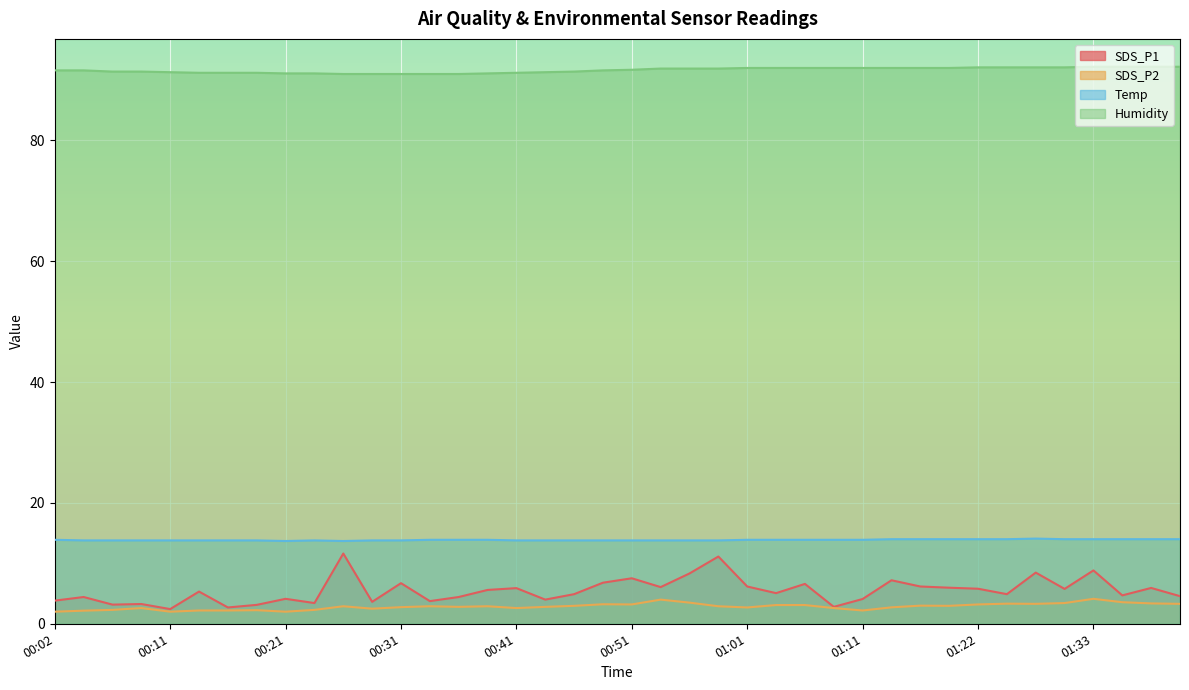

How many Temp values are between 13 and 14?

39